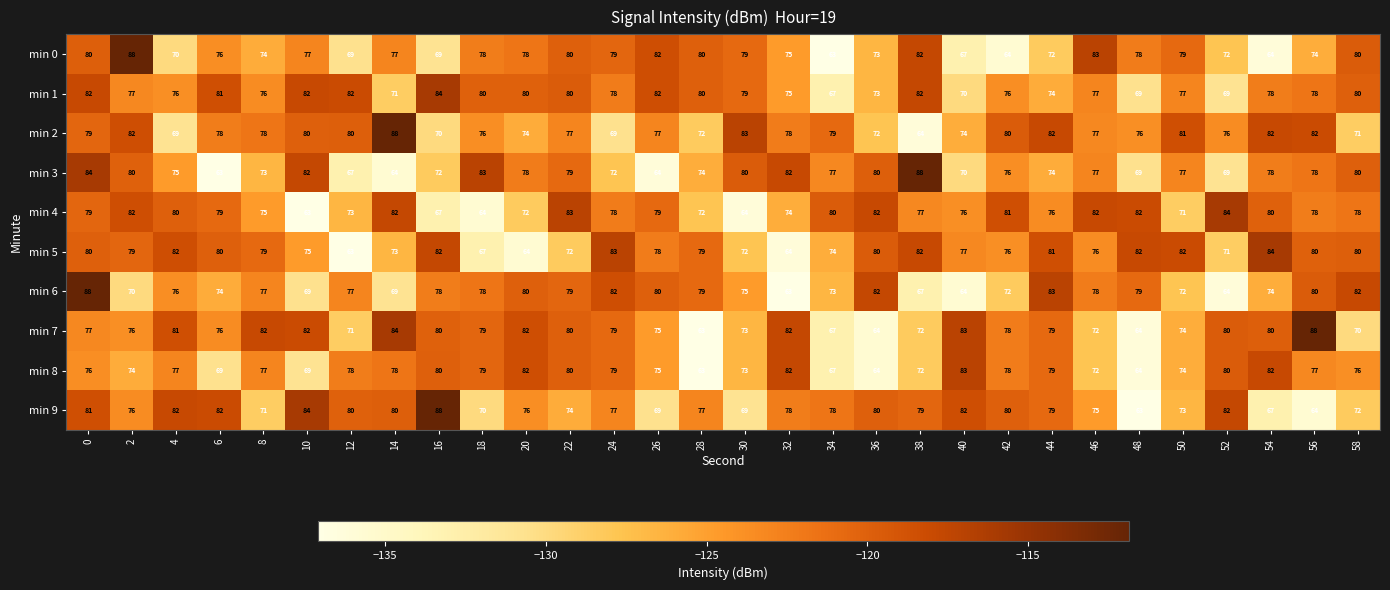

How many series are shown in this chart?

10